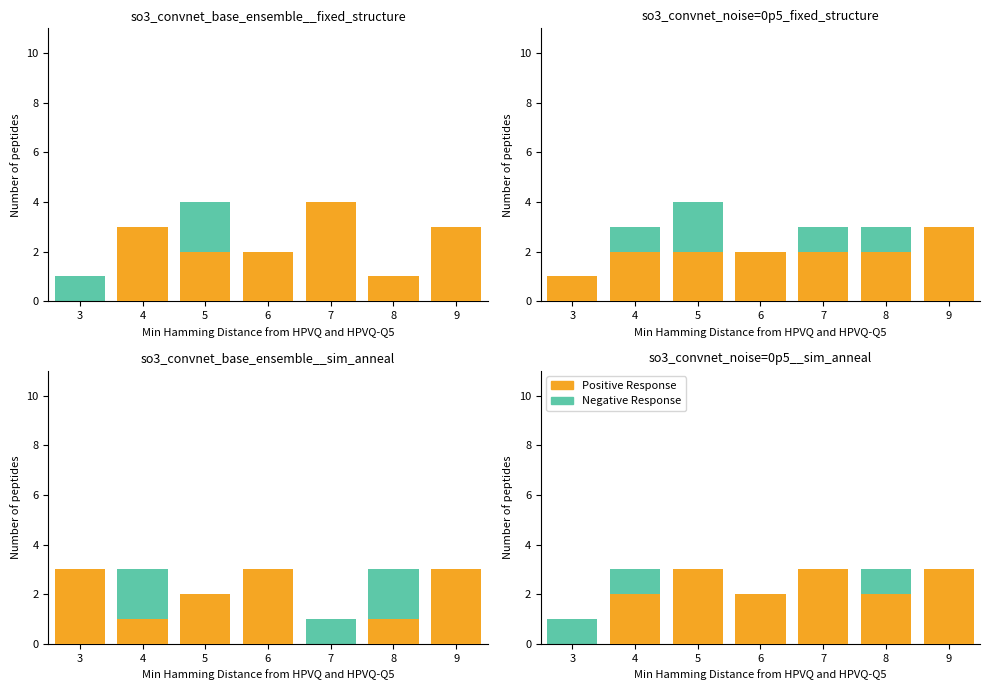

The value of Negative Response at 4 is 1. True or false?

False